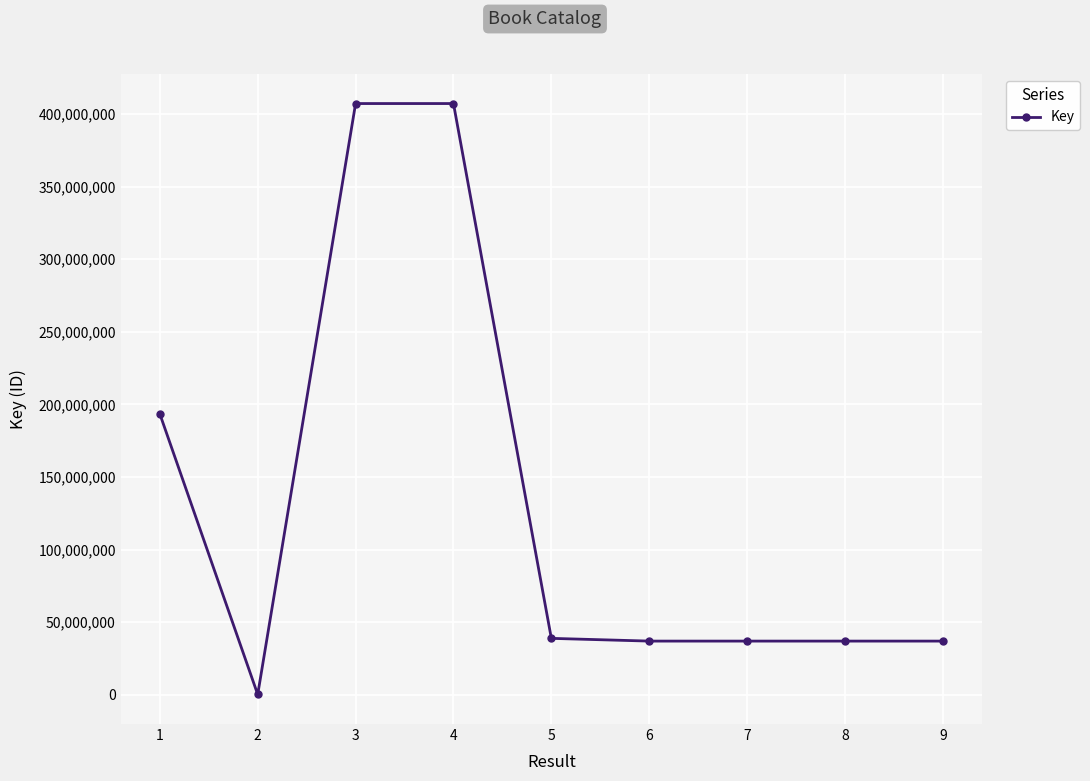

What is the change in value from 1 to 3?

+213832948